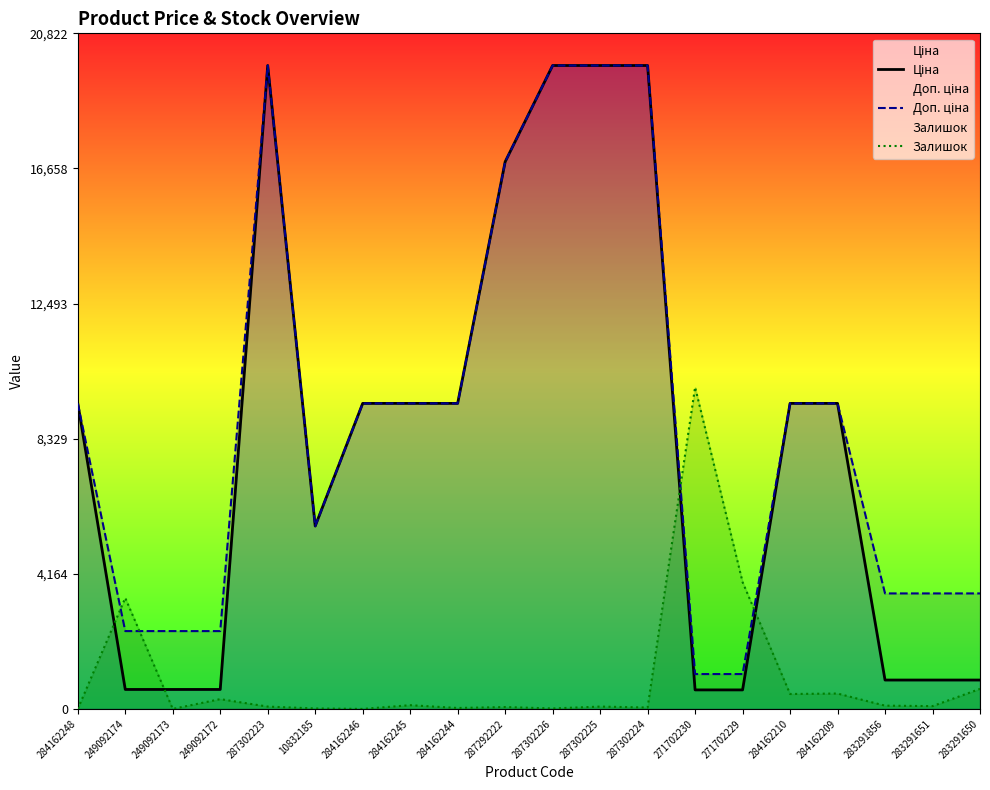

How many times do Ціна and Залишок cross each other?

4